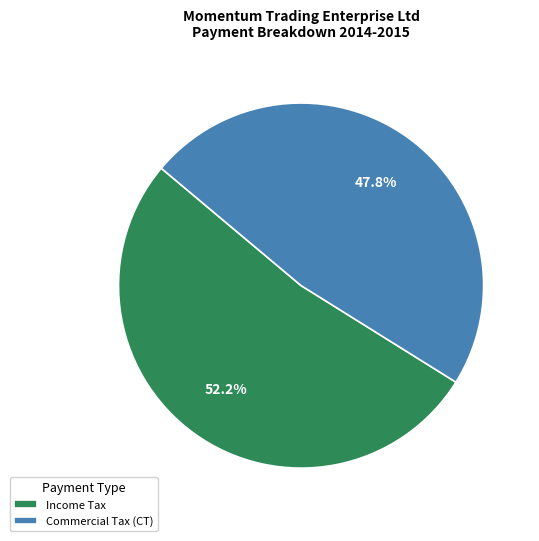

Which has a higher value, Commercial Tax (CT) or Income Tax?

Income Tax